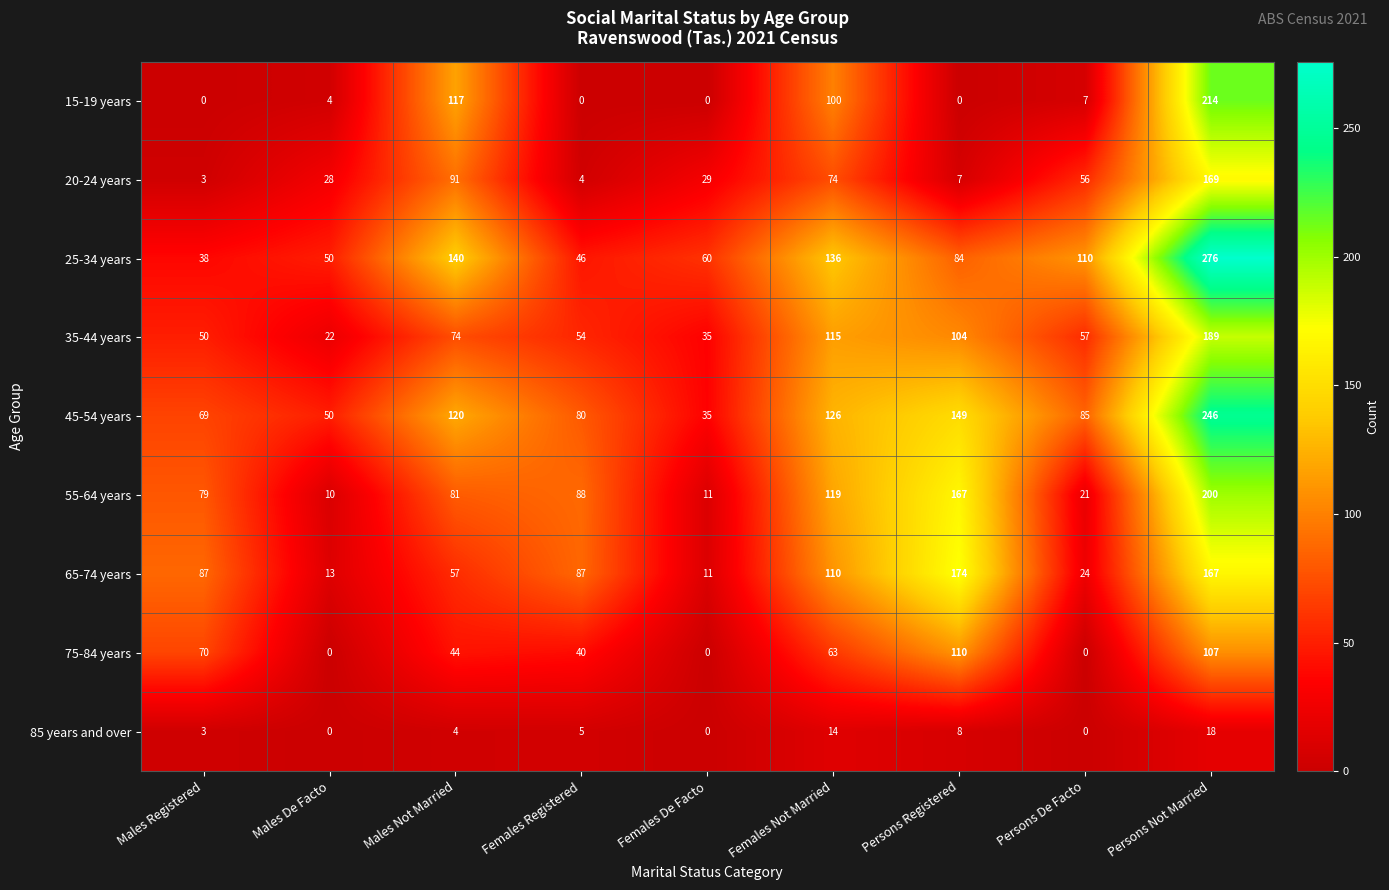

At which category is the sum across all series the highest?

Persons Not Married